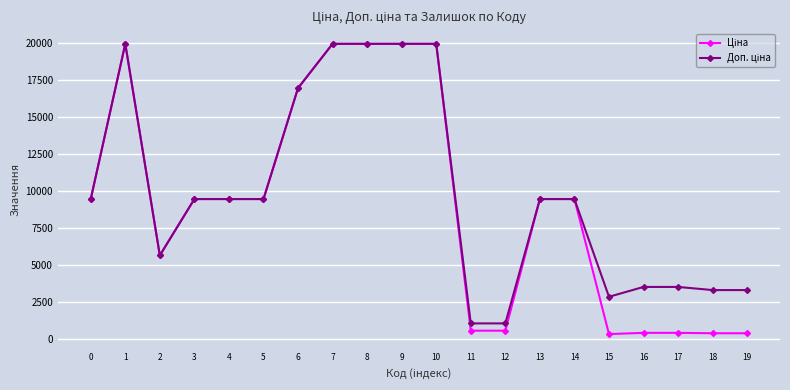

What is the greatest value displayed?

19964.2